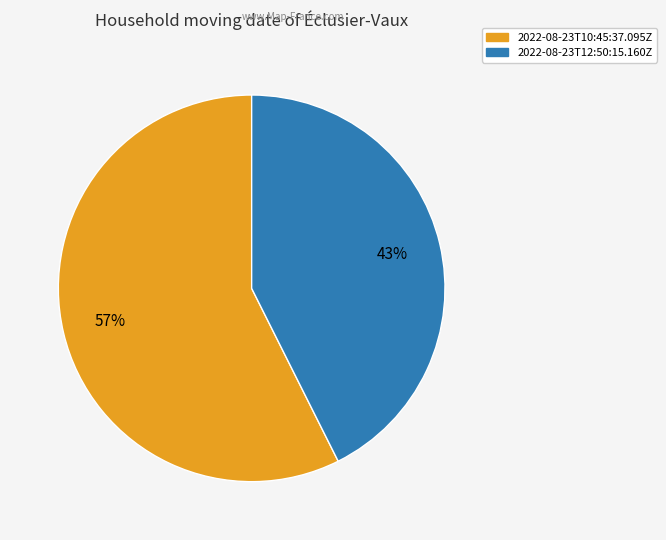

Between 2022-08-23T12:50:15.160Z and 2022-08-23T10:45:37.095Z, which is larger?

2022-08-23T10:45:37.095Z